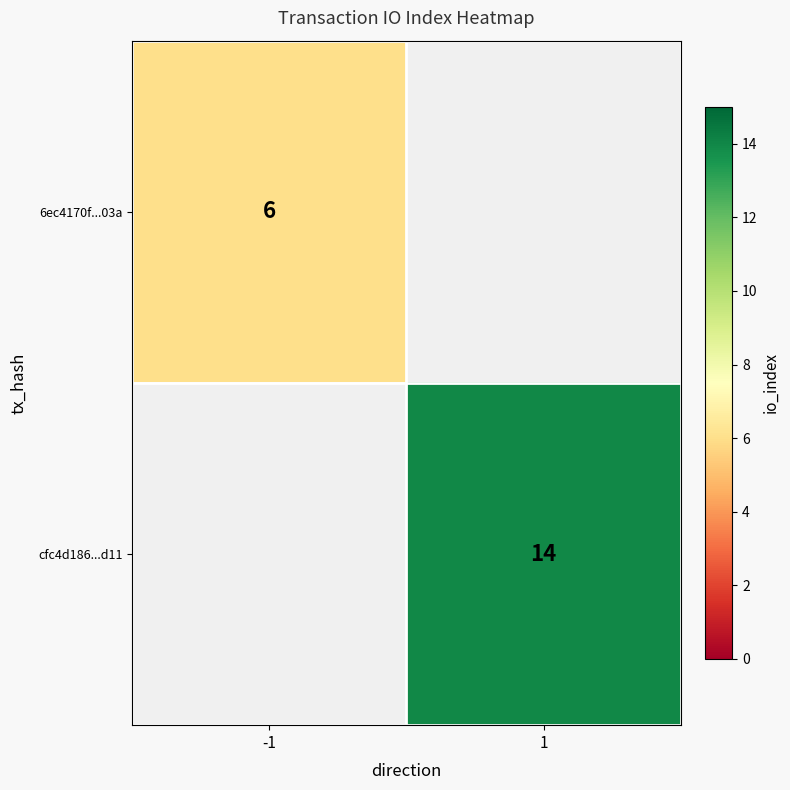

The value of 6ec4170f...03a at -1 is 8.6. True or false?

False